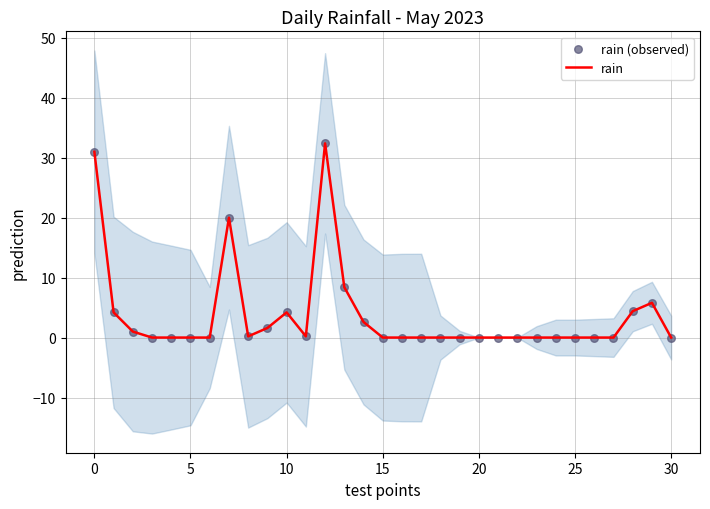

Which series reaches the minimum Y coordinate?

rain